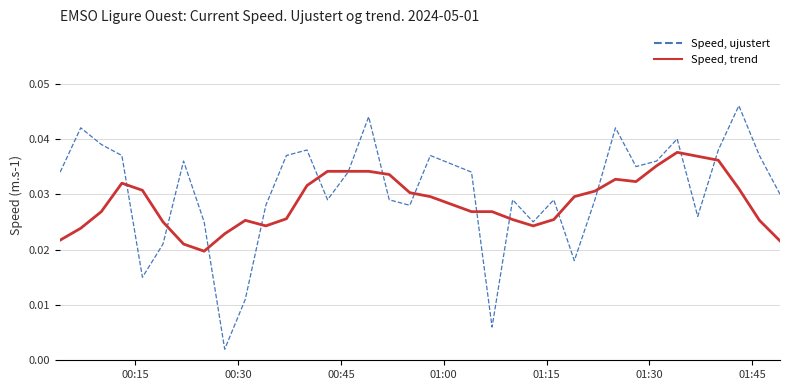

Rank the series by their maximum value, from lowest to highest.

Speed, trend, Speed, ujustert